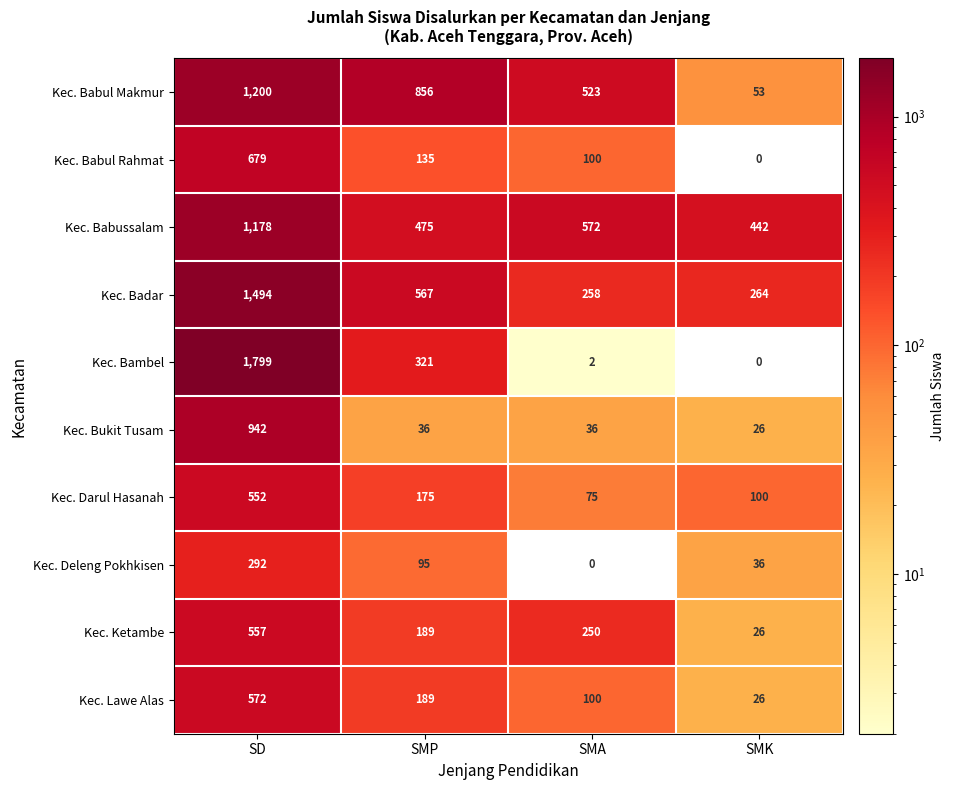

List the series in order of their peak value, lowest first.

Kec. Deleng Pokhkisen, Kec. Darul Hasanah, Kec. Ketambe, Kec. Lawe Alas, Kec. Babul Rahmat, Kec. Bukit Tusam, Kec. Babussalam, Kec. Babul Makmur, Kec. Badar, Kec. Bambel